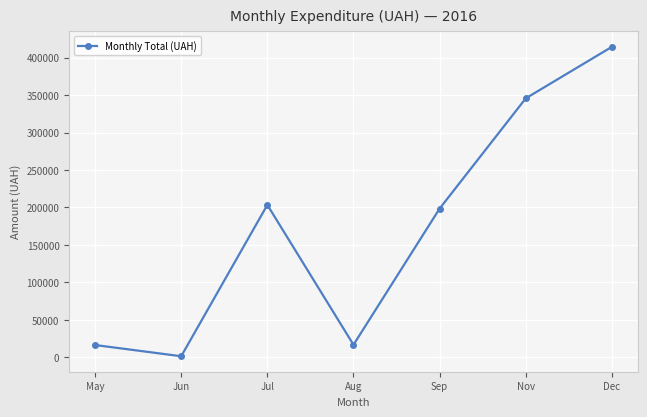

What is the value of the 2nd point from the left?

1316.0